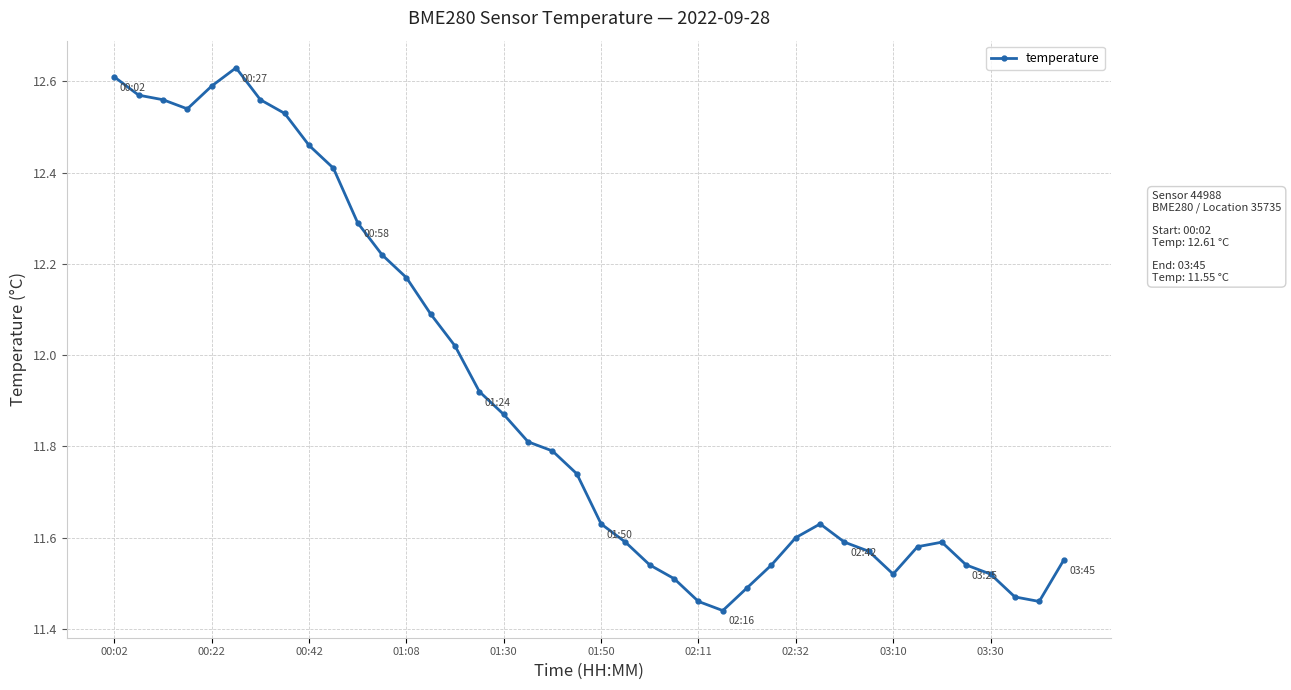

What is the sum of all values?

476.2